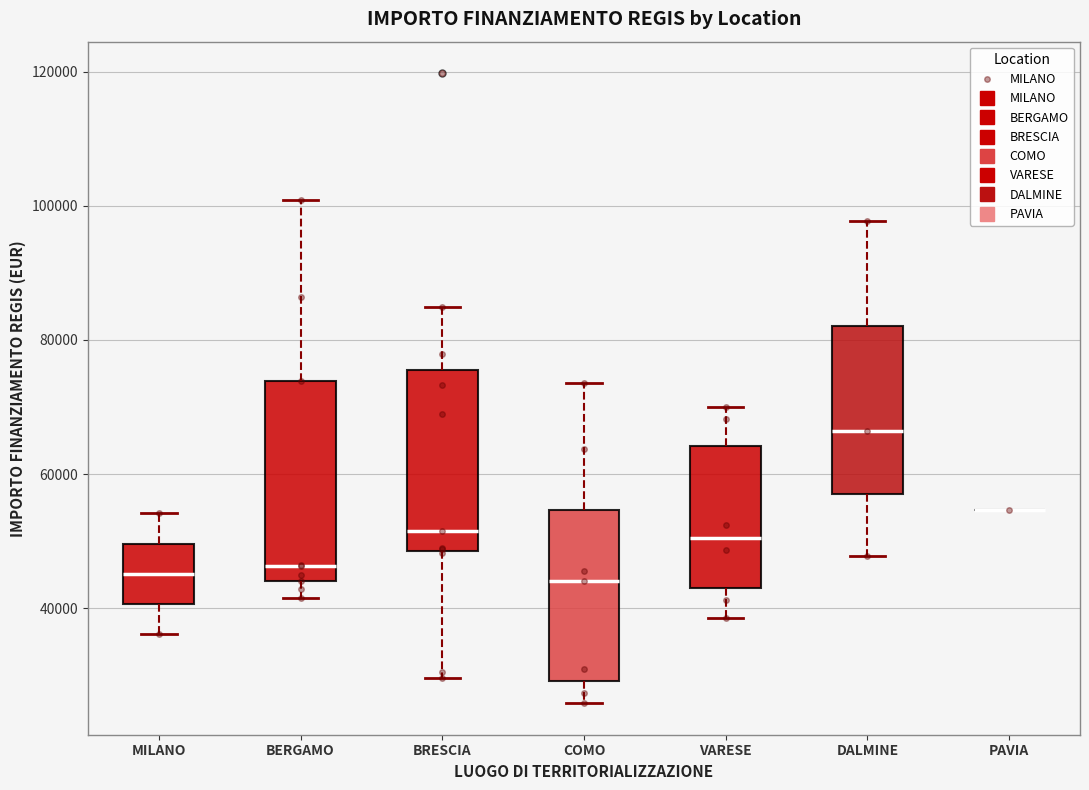

Comparing the boxes themselves (not the whiskers), which one is the tallest?

BERGAMO